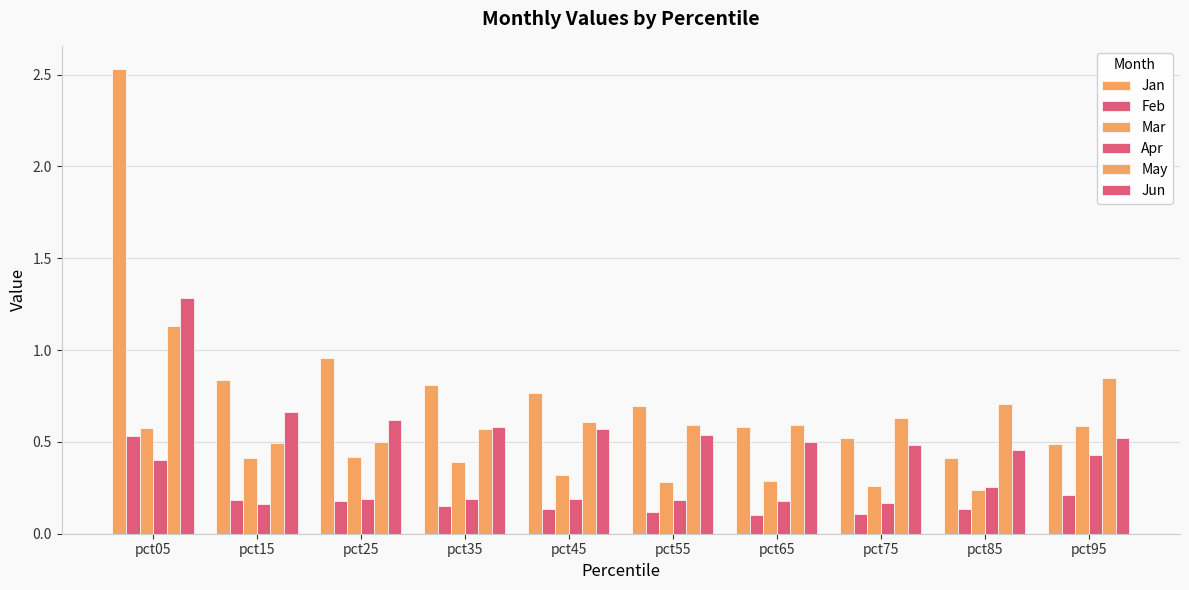

How many bars are there in total?

60